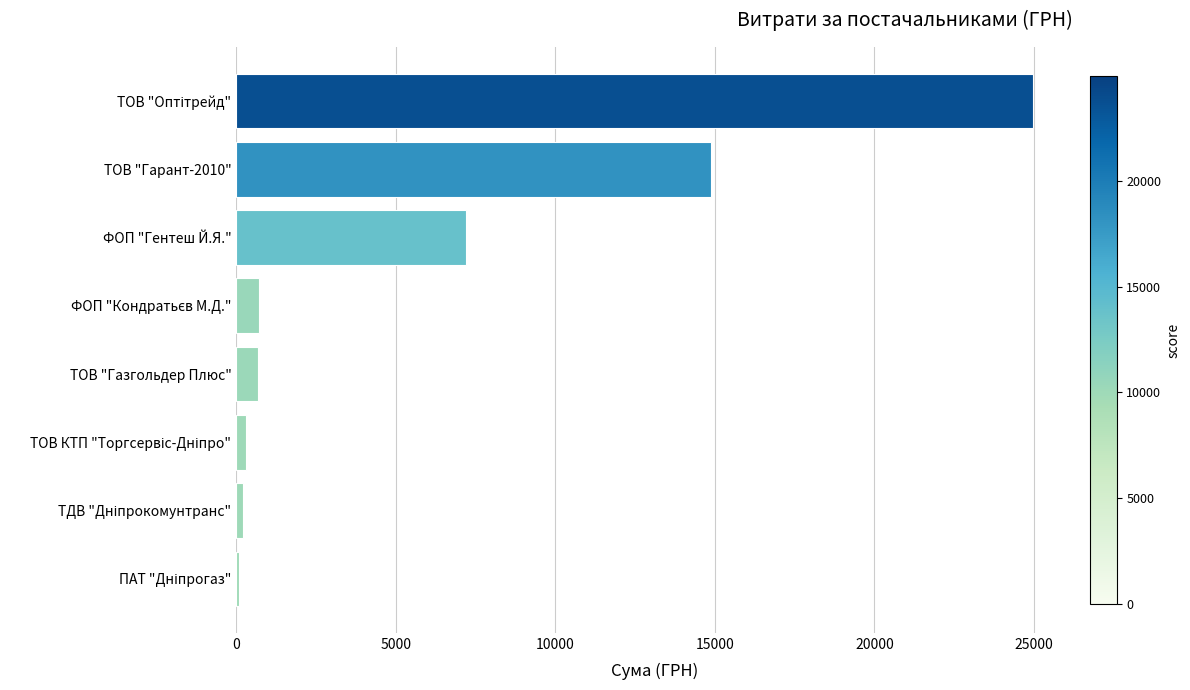

Between ФОП "Гентеш Й.Я." and ТОВ "Гарант-2010", which is larger?

ТОВ "Гарант-2010"